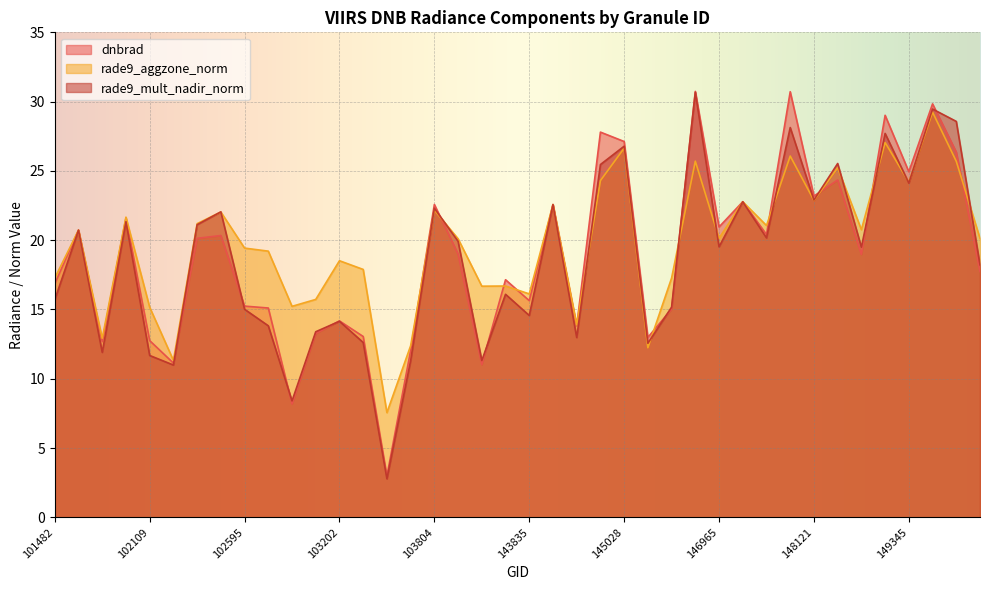

What is the difference between the rade9_mult_nadir_norm values at 102595 and 144221?

2.0